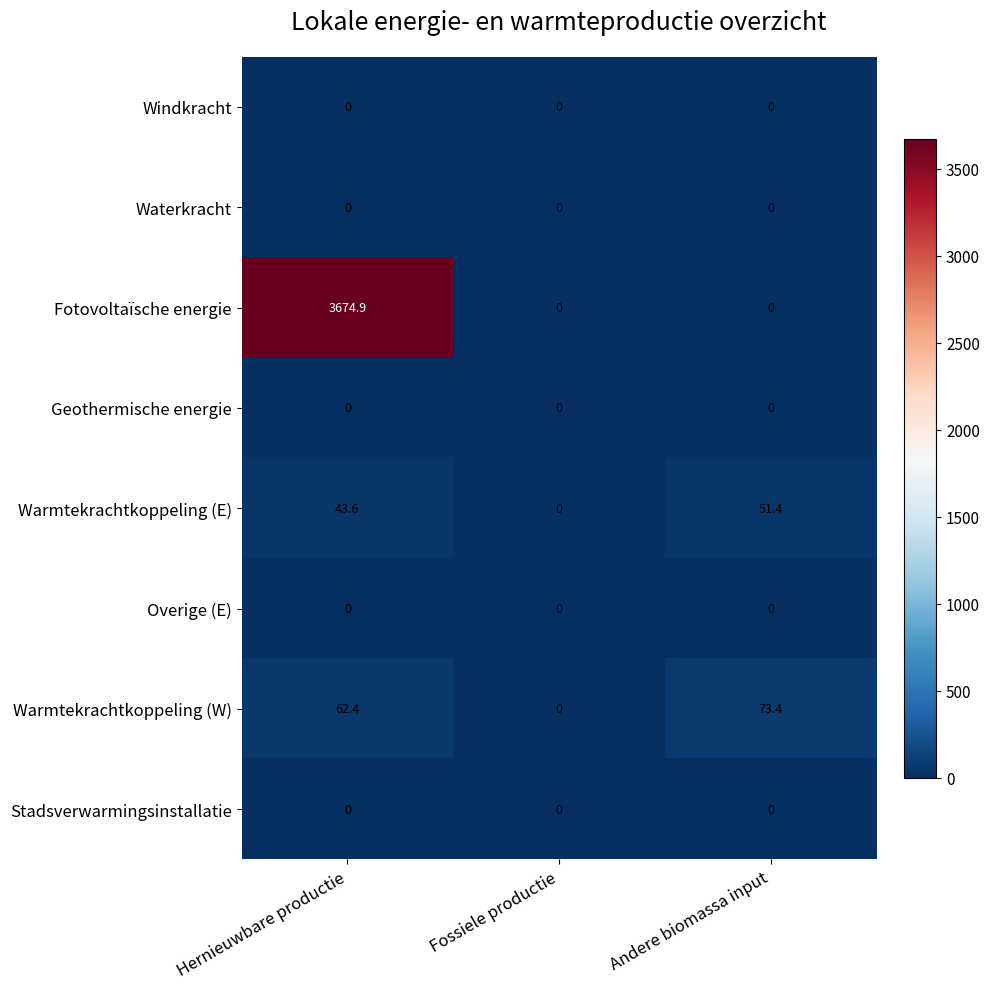

What is the difference between the maximum and minimum values in the Warmtekrachtkoppeling (E) series?

51.4